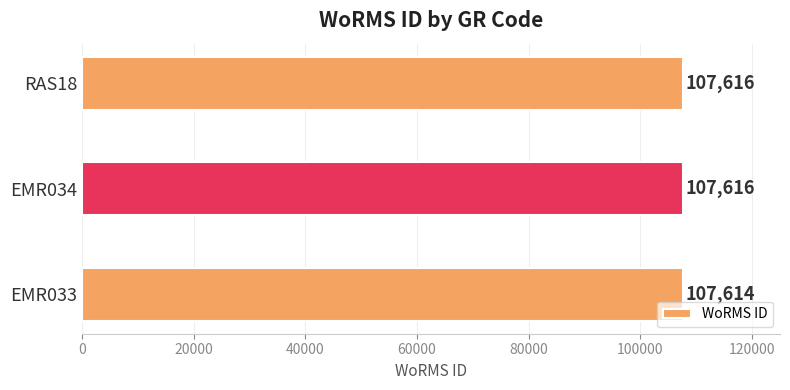

Does the chart contain stacked bars?

No